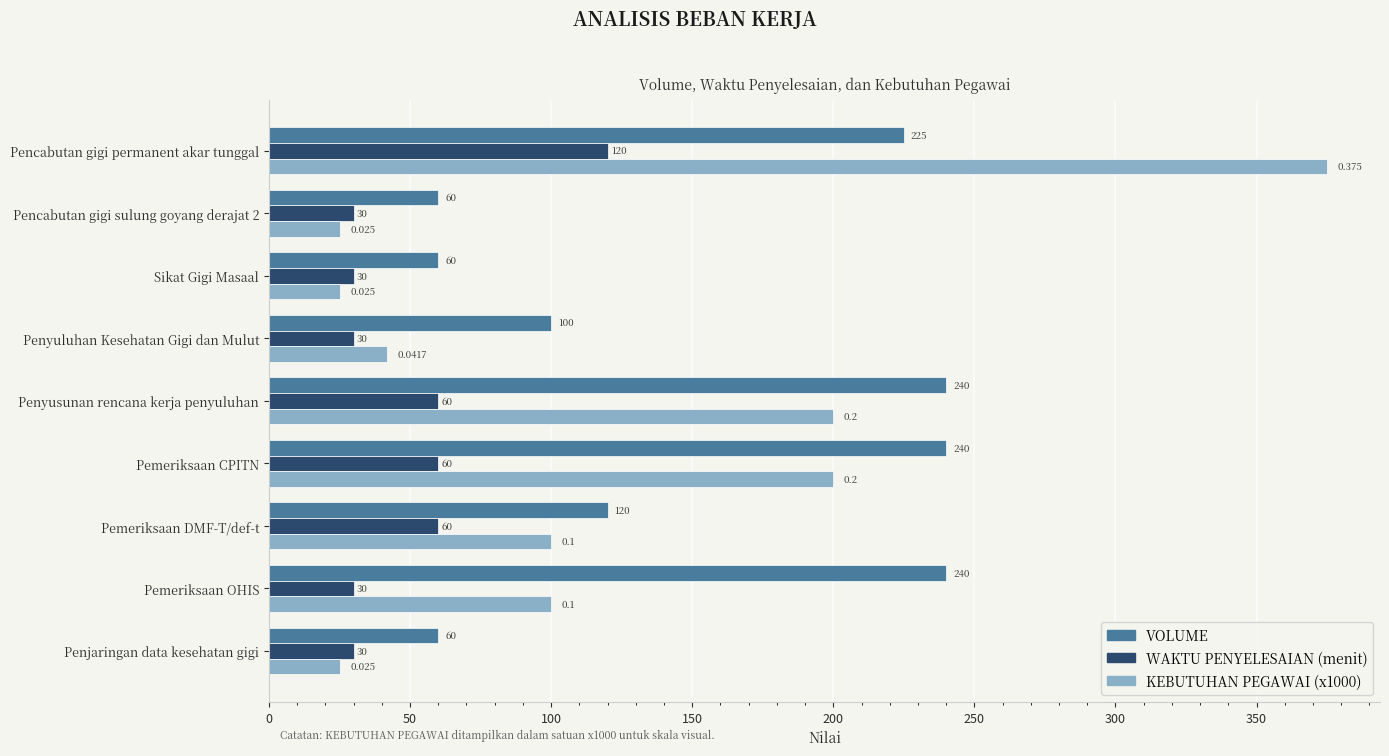

What is the average value of the KEBUTUHAN PEGAWAI (x1000) series?

121.3